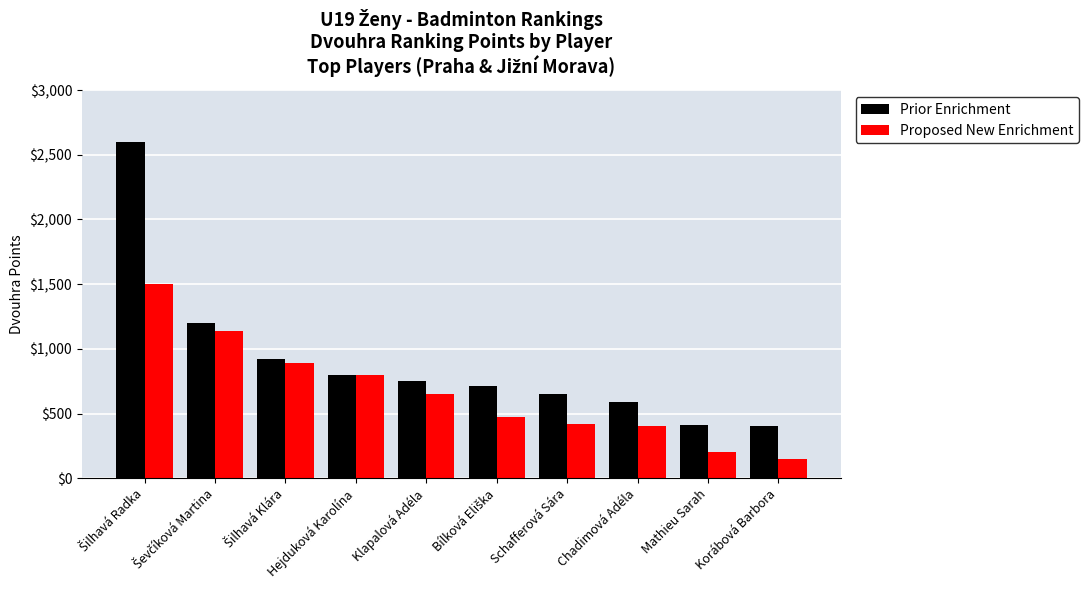

What is the average value of the Proposed New Enrichment series?

662